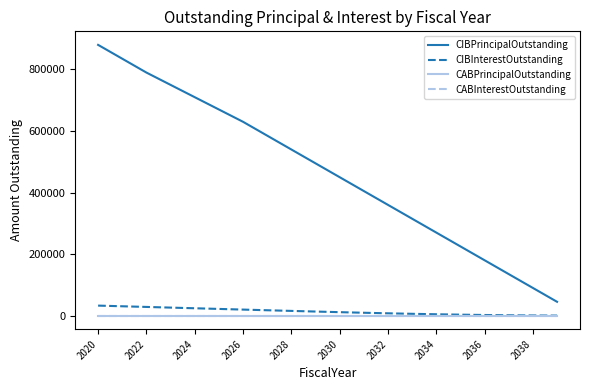

Which series has the largest range (max minus min)?

CIBPrincipalOutstanding